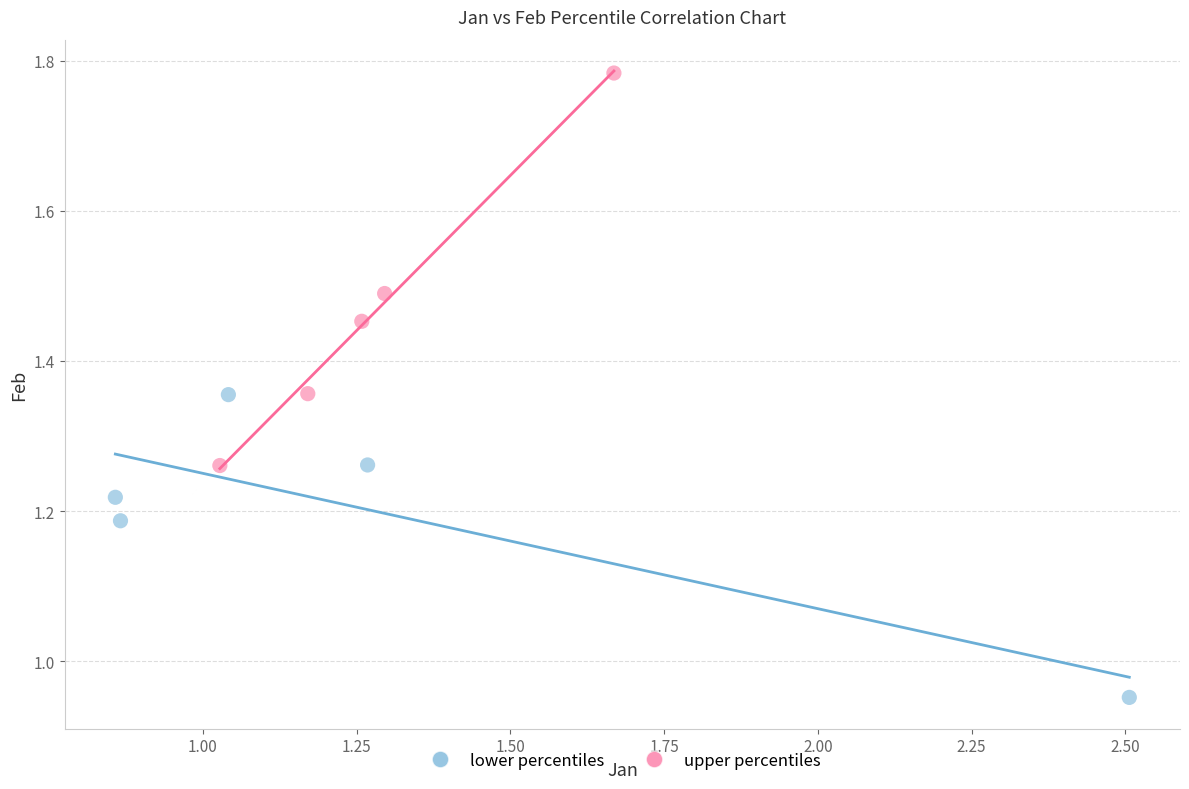

Which series contains the lowest Y value?

lower percentiles